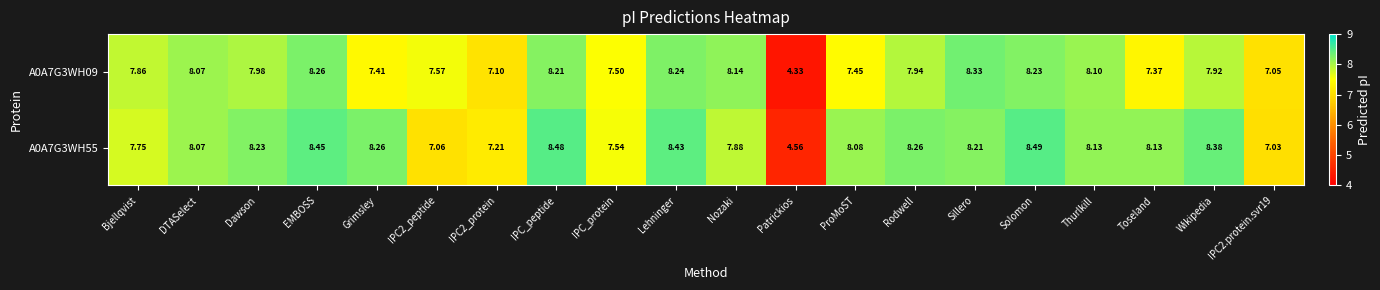

At which category is the sum across all series the highest?

Solomon